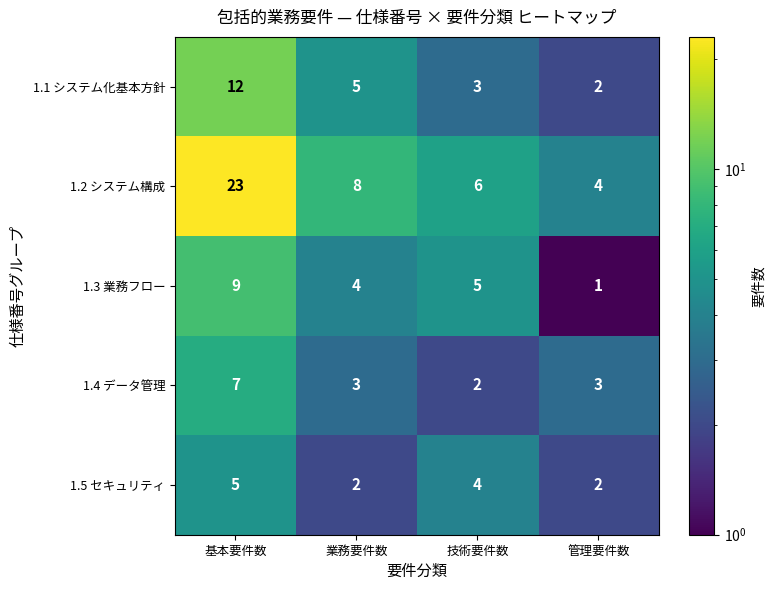

Reading left to right, list all the values displayed in this chart.

1.1 システム化基本方針: 12	5	3	2
1.2 システム構成: 23	8	6	4
1.3 業務フロー: 9	4	5	1
1.4 データ管理: 7	3	2	3
1.5 セキュリティ: 5	2	4	2